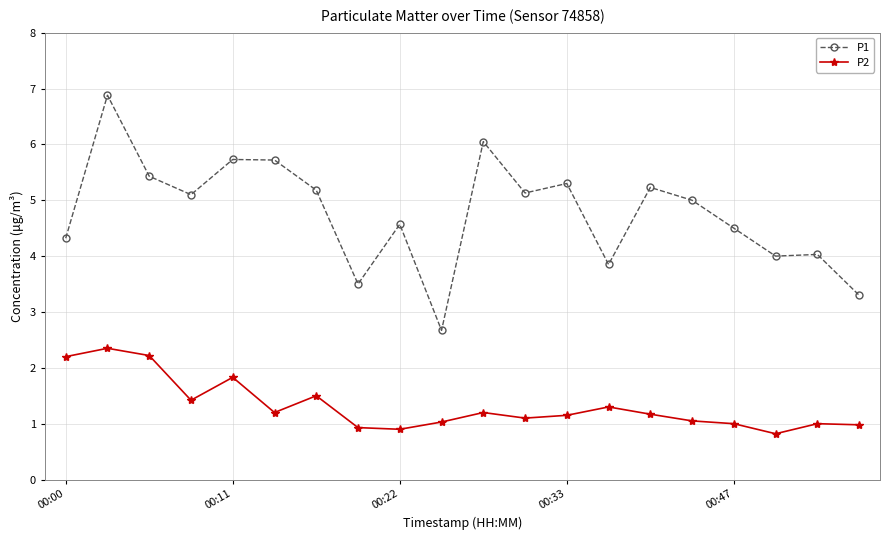

What is the value of the P1 point at the 12th from the left?

5.1